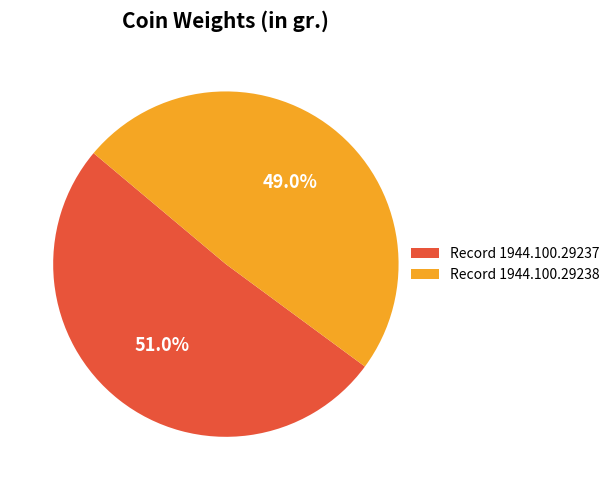

To the nearest percent, what is the difference between the largest and smallest slice percentages?

2%